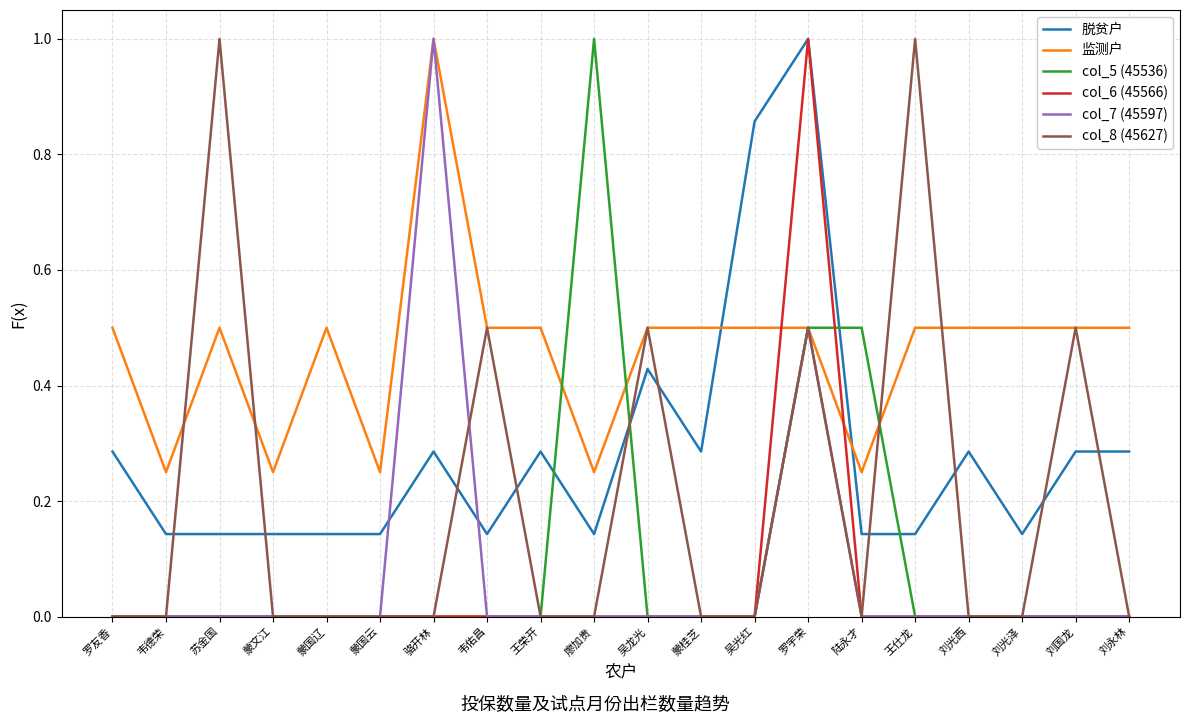

What is the maximum value shown in the chart?

1.0